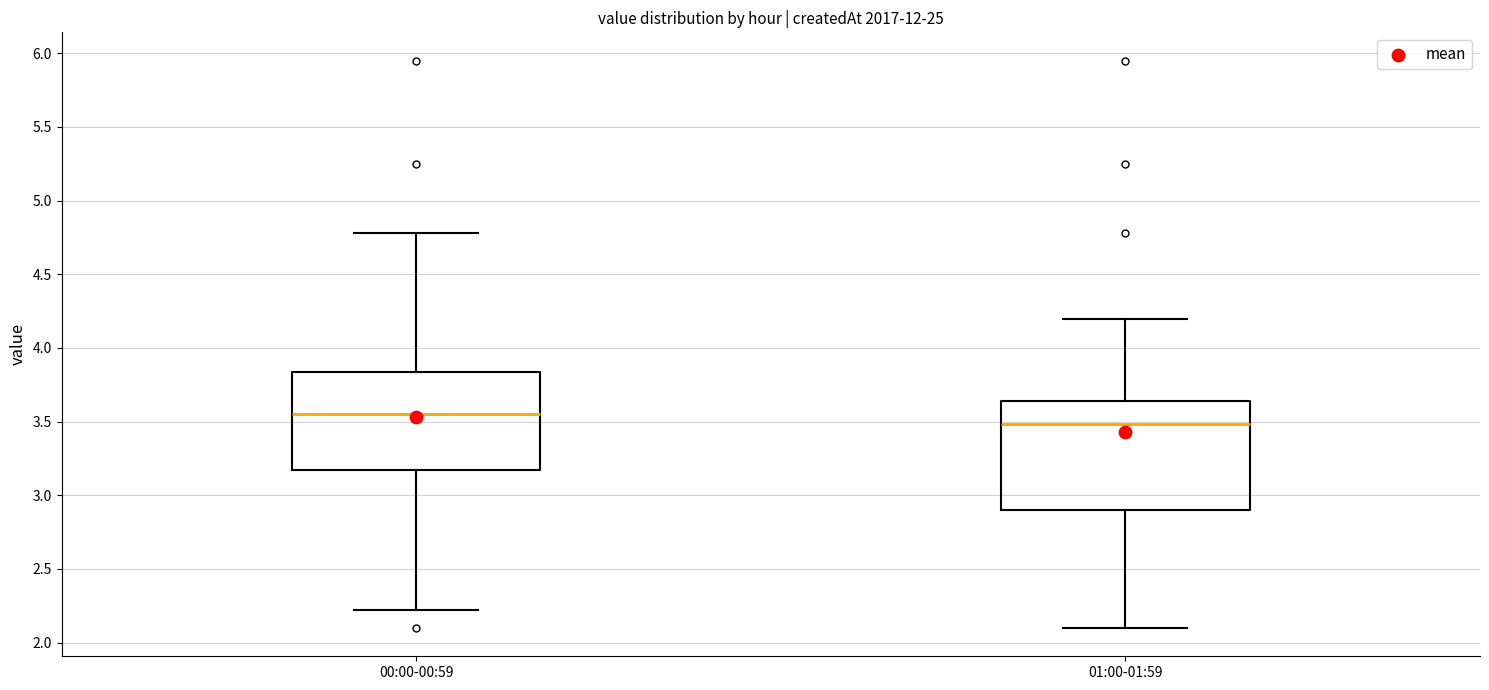

Reading left to right, read every box against the y-axis: the position of its median line, the range the box covers, and the ends of its whiskers. The values are not printed on the chart, so give them approximately, as read against the axis.

00:00-00:59: median 3.55, box 3.15 to 3.85, whiskers 2.20 to 4.80
01:00-01:59: median 3.50, box 2.90 to 3.65, whiskers 2.10 to 4.20